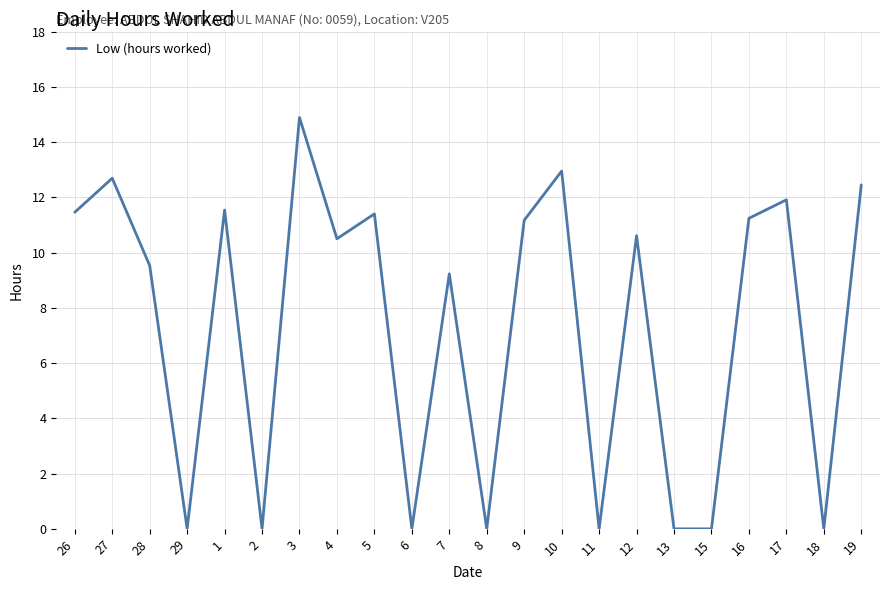

How many values exceed 10?

12